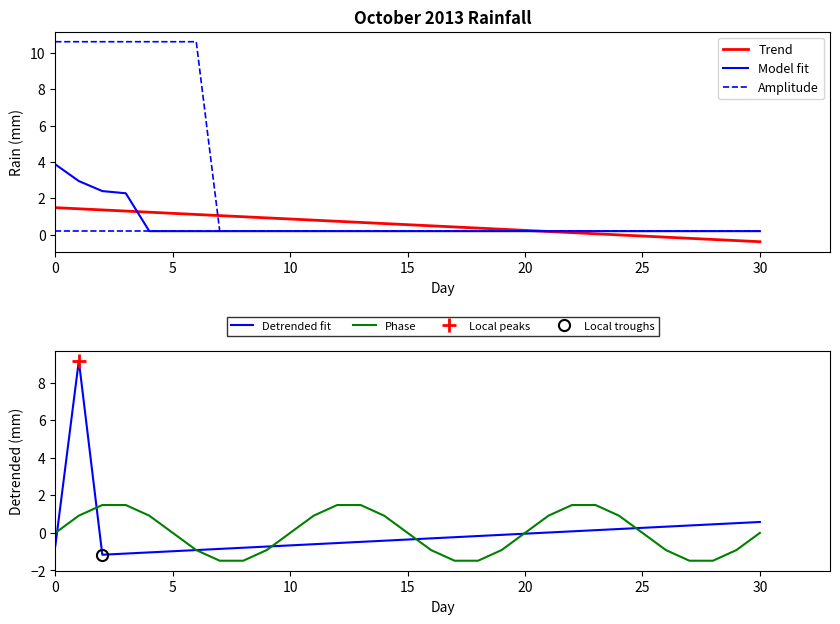

What is the highest value of the Trend series?

1.5